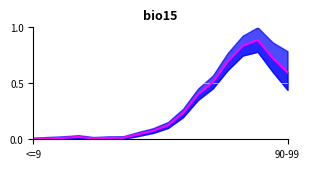

What is the sum of the values at 7 and 17?

0.6